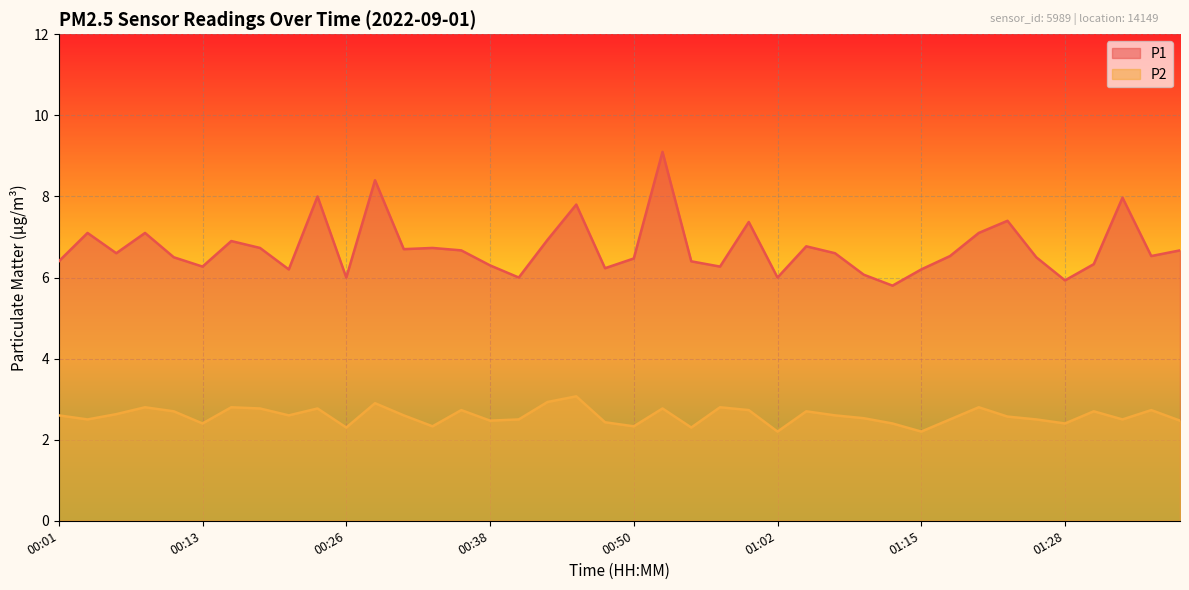

What is the spread (max minus min) of values at 00:01?

3.8